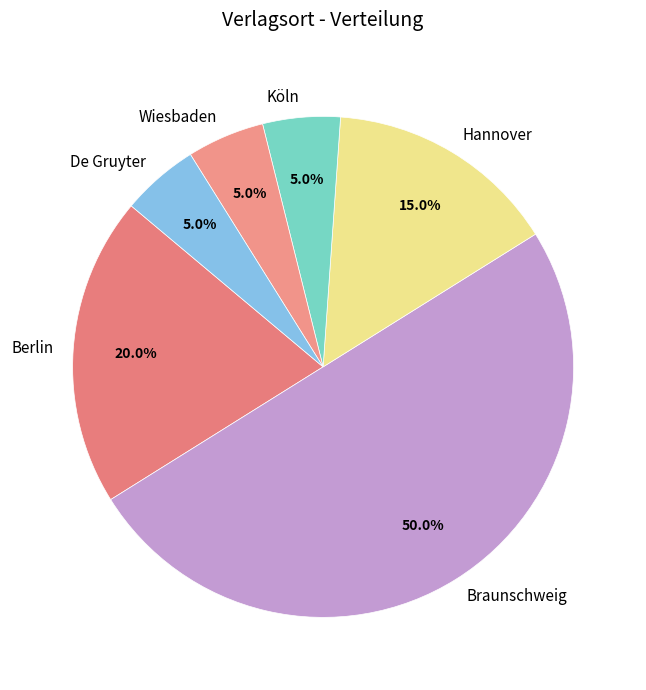

True or false: De Gruyter accounts for 5% of the total.

True